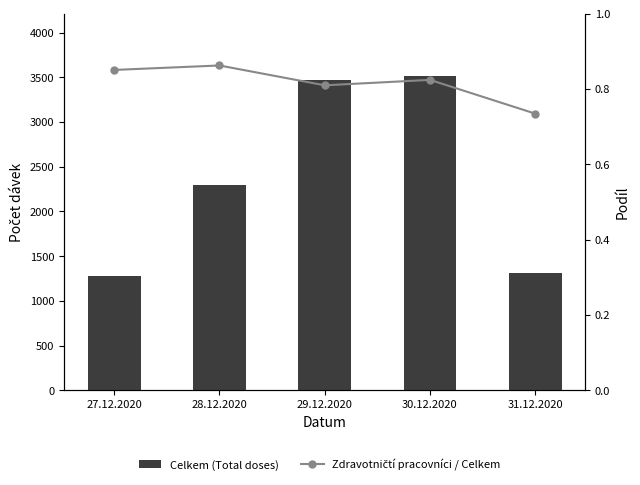

Which category has the highest value in the Celkem (Total doses) series?

30.12.2020